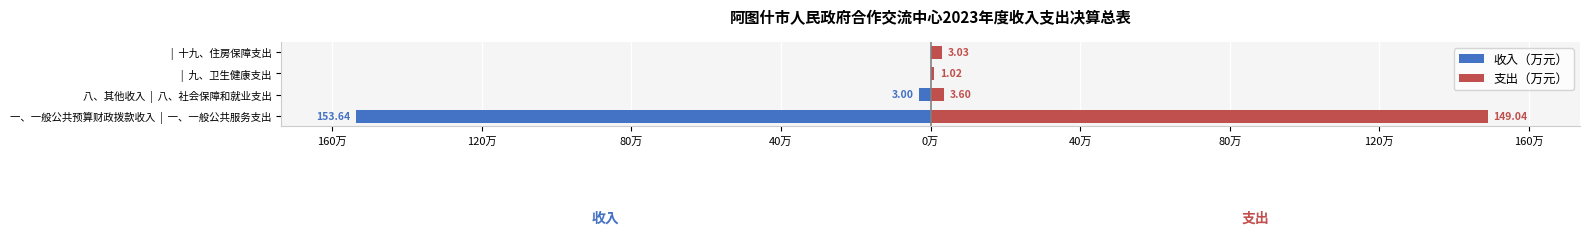

Reading right to left, transcribe all the data shown in this chart.

收入（万元）: 0.0	0.0	-3.0	-153.6
支出（万元）: 3.0	1.0	3.6	149.0